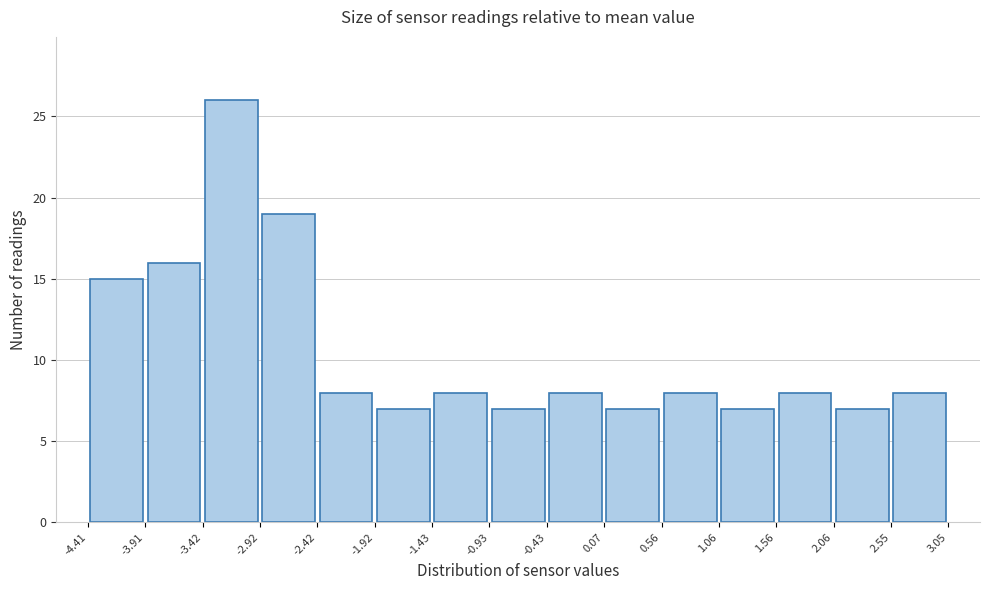

Reading left to right, transcribe this chart: for each bar, give the range it covers on the x-axis and its height. The values are not printed on the chart, so give them approximately, as read against the axis.

-4.41 to -3.91: 15
-3.91 to -3.42: 16
-3.42 to -2.92: 26
-2.92 to -2.42: 19
-2.42 to -1.92: 8
-1.92 to -1.43: 7
-1.43 to -0.93: 8
-0.93 to -0.43: 7
-0.43 to 0.07: 8
0.07 to 0.56: 7
0.56 to 1.06: 8
1.06 to 1.56: 7
1.56 to 2.06: 8
2.06 to 2.55: 7
2.55 to 3.05: 8